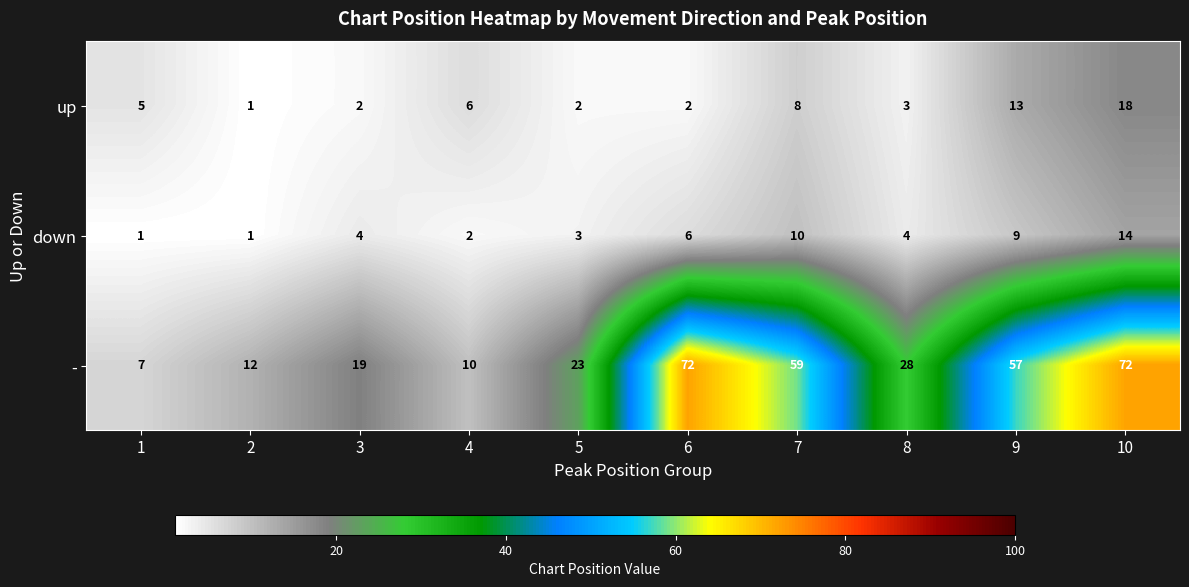

Reading left to right, what are all the values shown in this chart?

up: 1=5	2=1	3=2	4=6	5=2	6=2	7=8	8=3	9=13	10=18
down: 1=1	2=1	3=4	4=2	5=3	6=6	7=10	8=4	9=9	10=14
-: 1=7	2=12	3=19	4=10	5=23	6=72	7=59	8=28	9=57	10=72